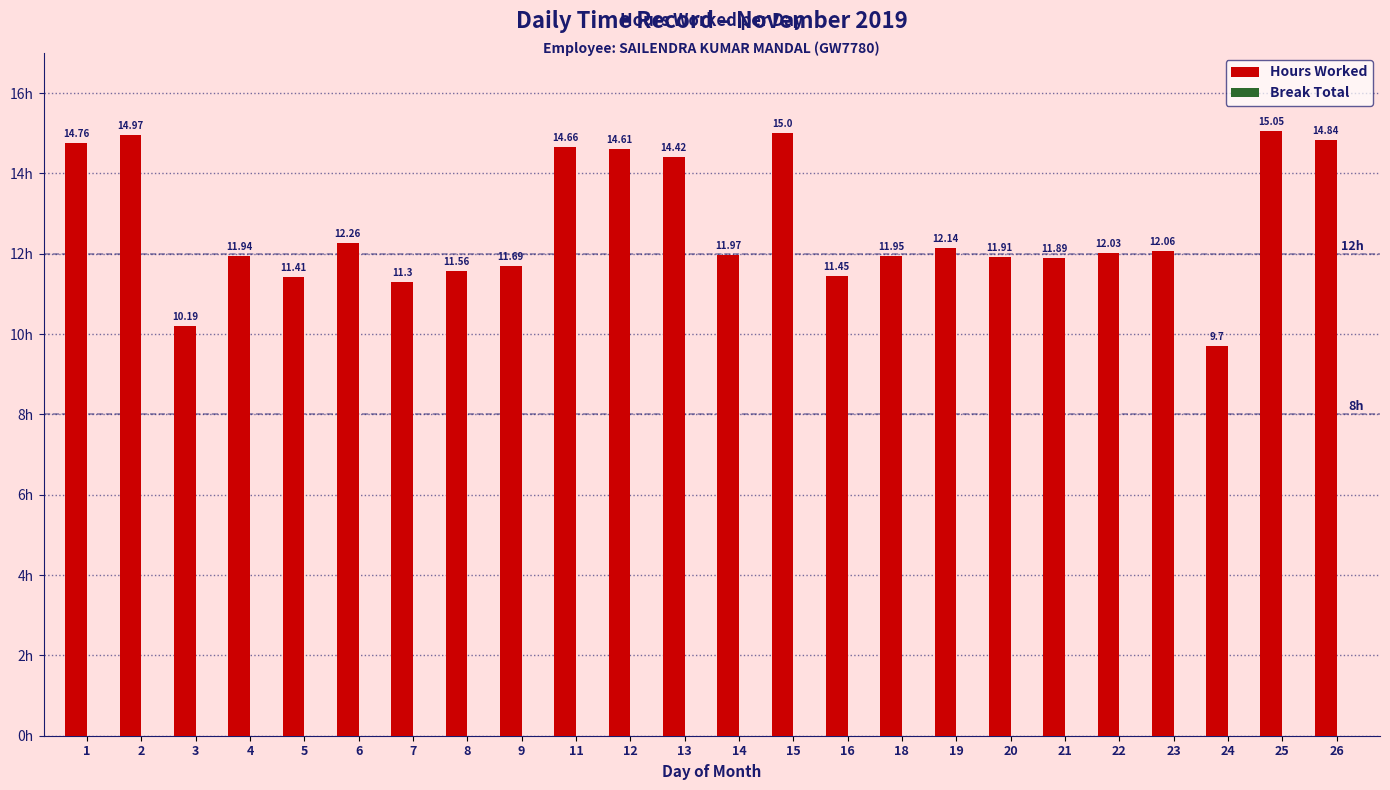

Which category has the highest value across all series?

25